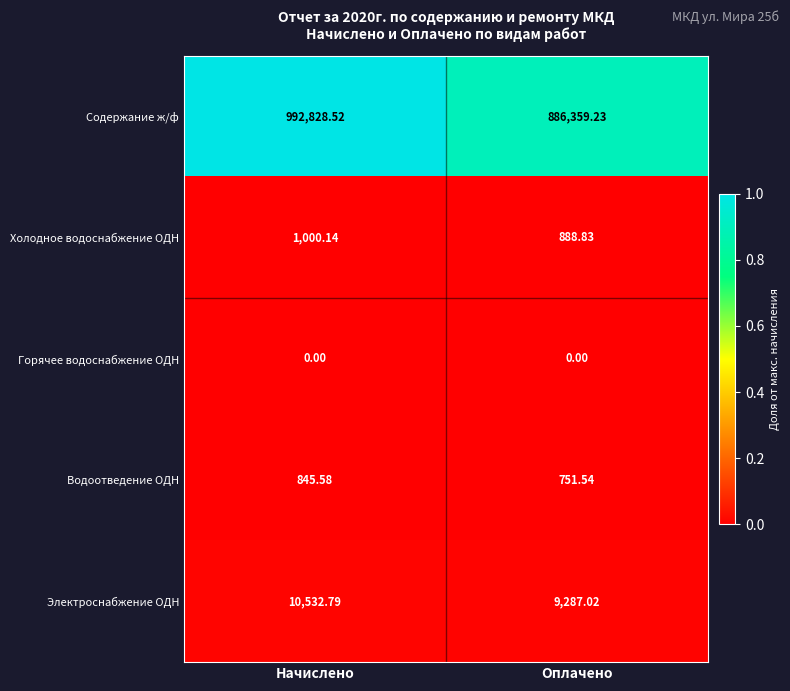

Which series changed the most between Начислено and Оплачено?

Содержание ж/ф